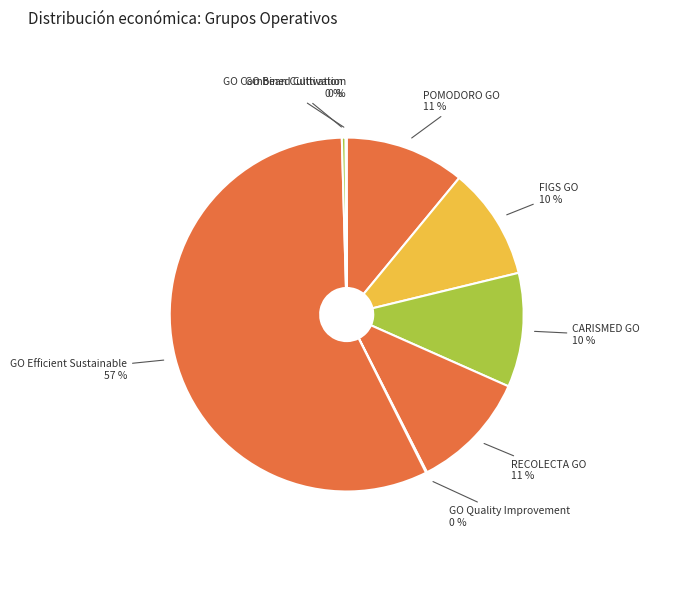

Which category accounts for the majority?

GO Efficient Sustainable